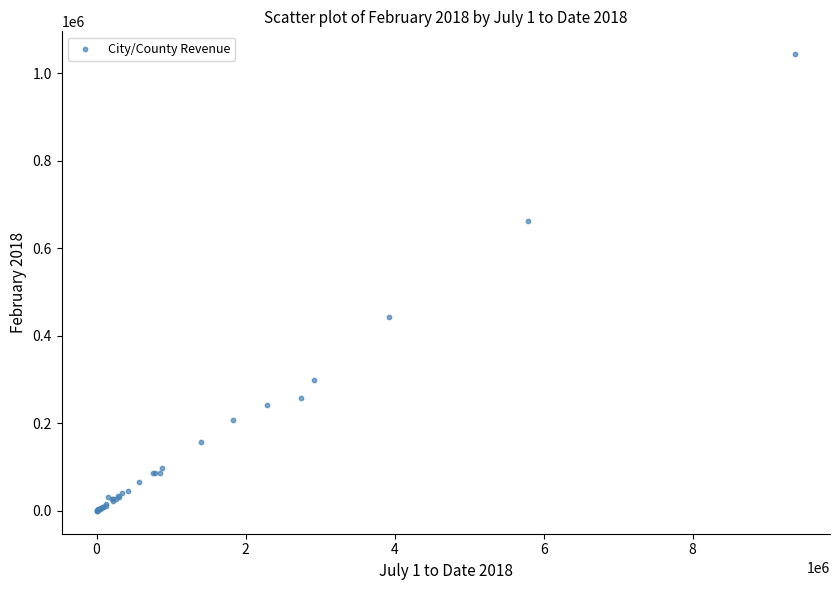

What Y value in the scatter plot is closest to 521605?

442305.4